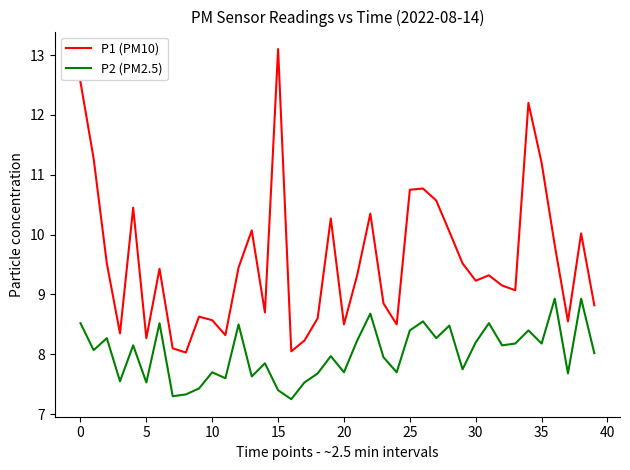

How many interior local peaks does the P1 (PM10) series have?

11